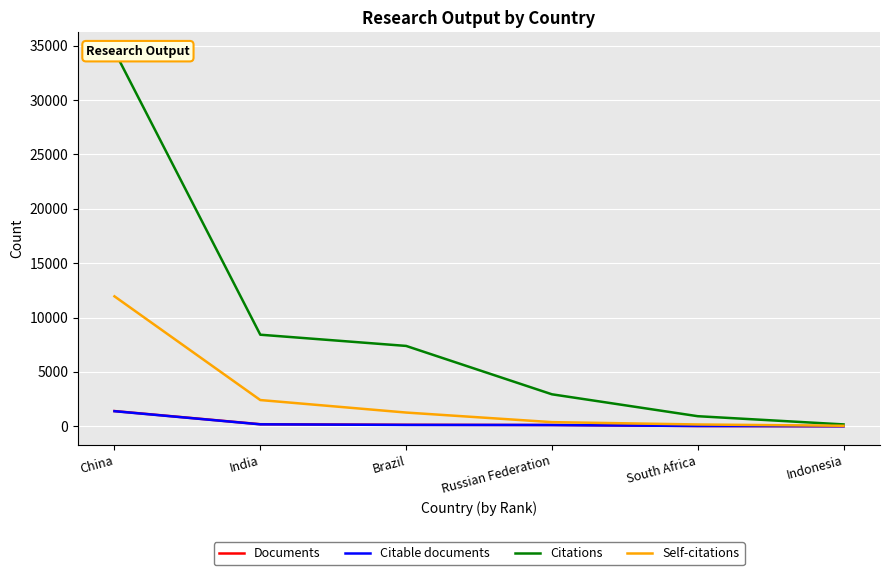

The Citable documents series shows 1386 at China. True or false?

True